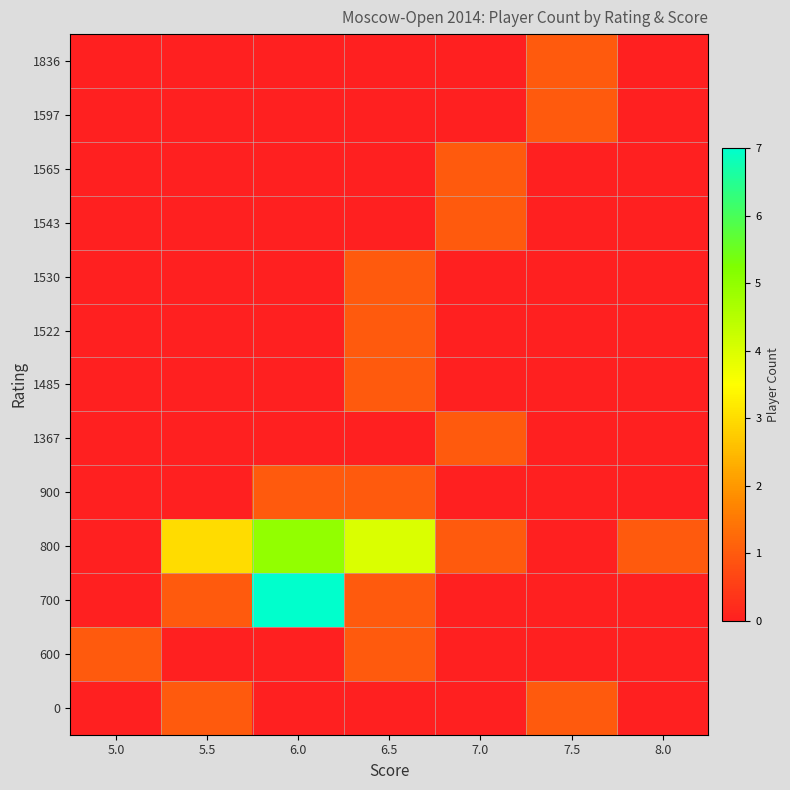

At which category does the chart reach its peak across all series?

6.0